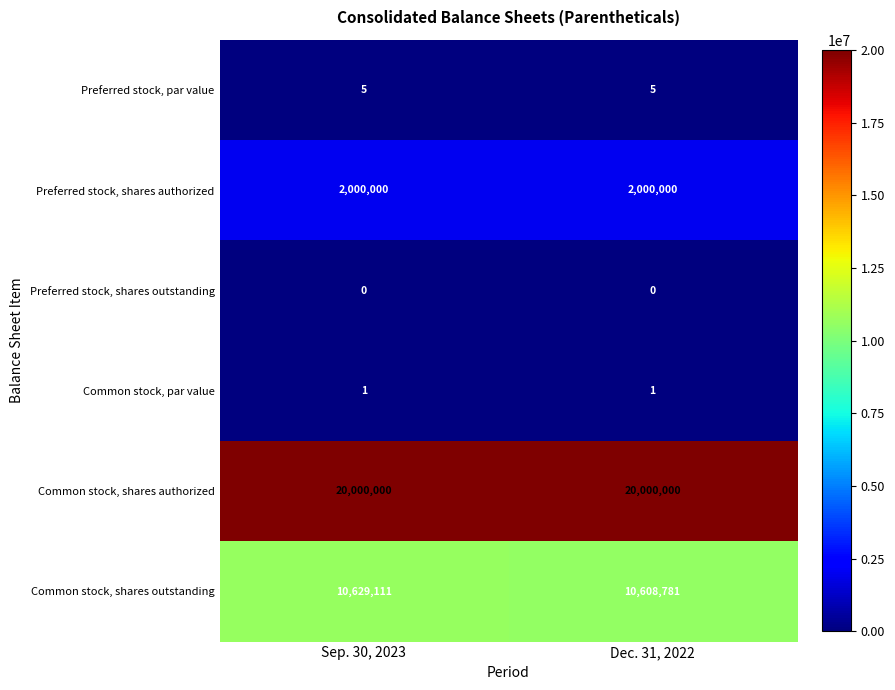

Count the number of categories in the chart.

2